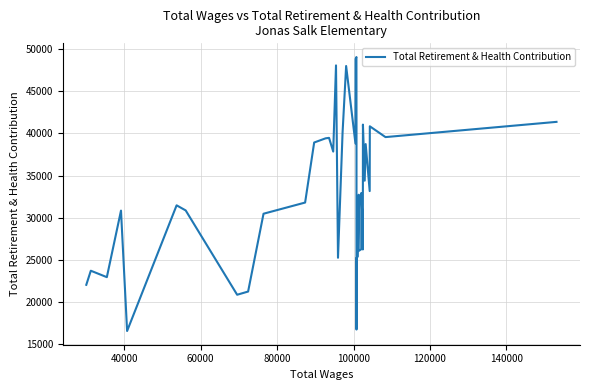

True or false: there are more than 1 points higher than both neighbors.

True